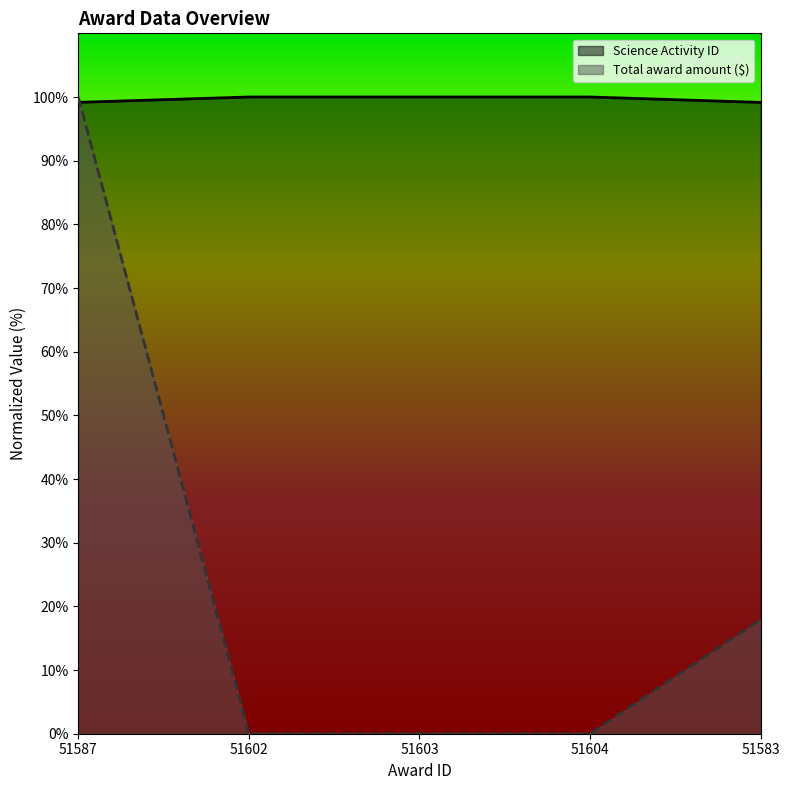

Reading right to left, list all the values displayed in this chart.

Science Activity ID: 51583=99.2	51604=100.0	51603=100.0	51602=100.0	51587=99.2
Total award amount ($): 51583=17.9	51604=0.0	51603=0.0	51602=0.0	51587=100.0